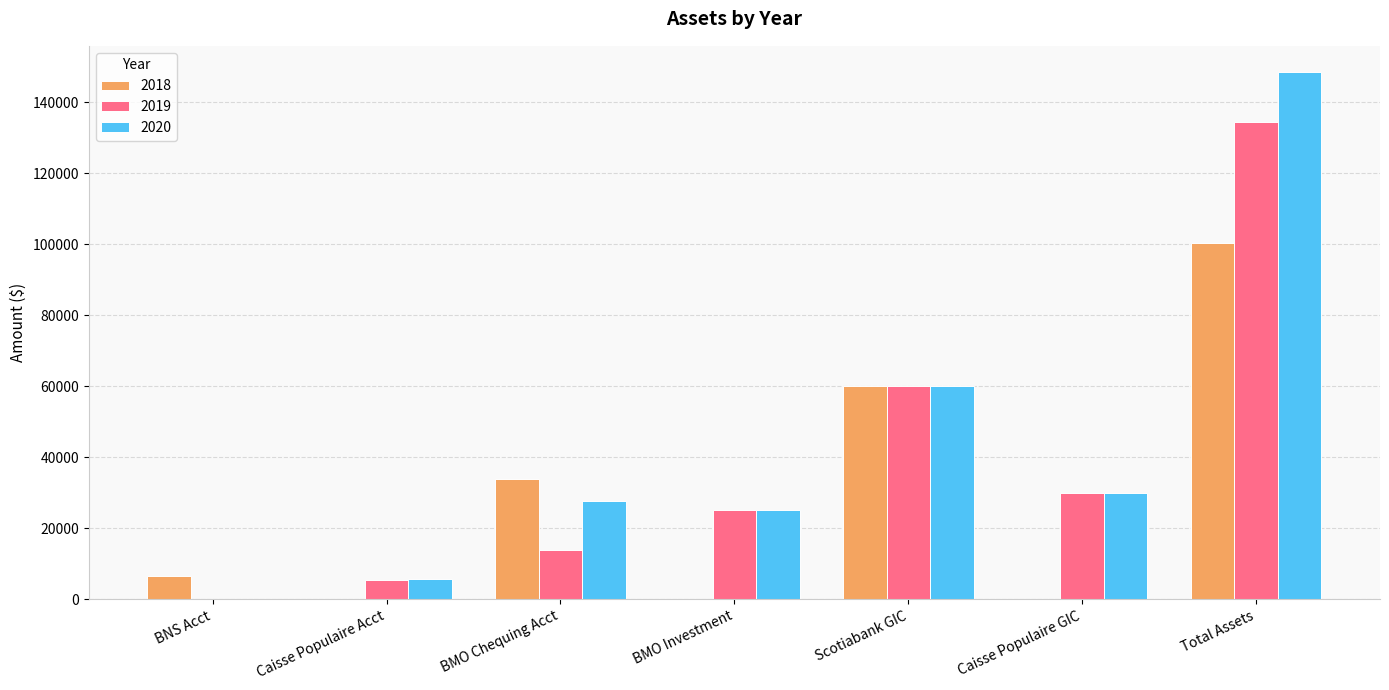

Read the 2019 value at Scotiabank GIC.

60000.0